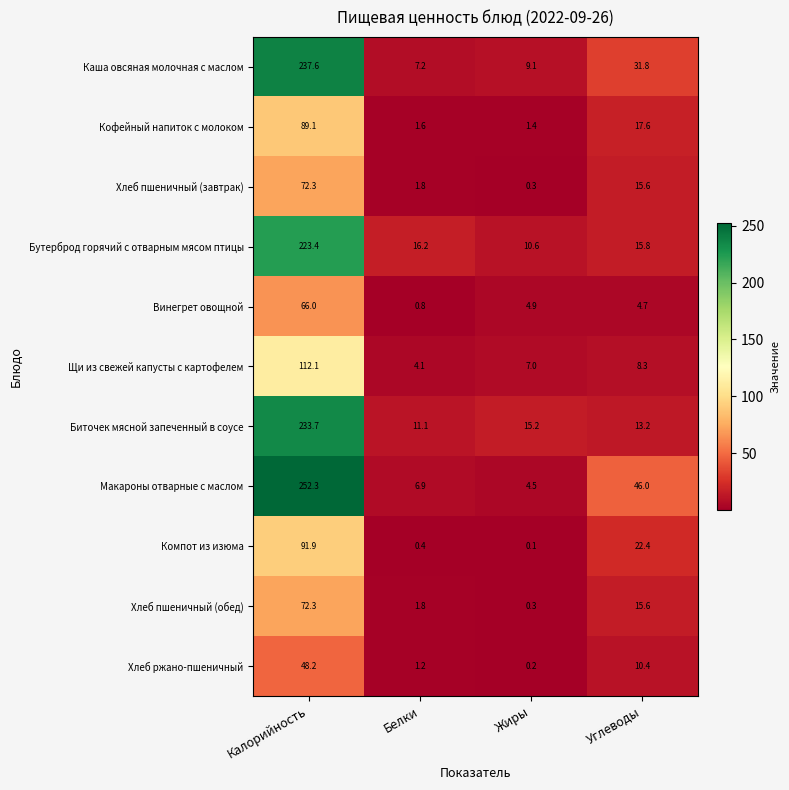

Is it true that Макароны отварные с маслом equals 6.9 at Белки?

True